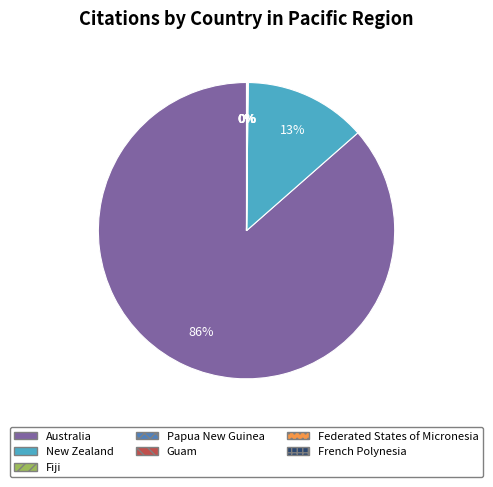

What portion of the pie excludes Guam?

100.0%